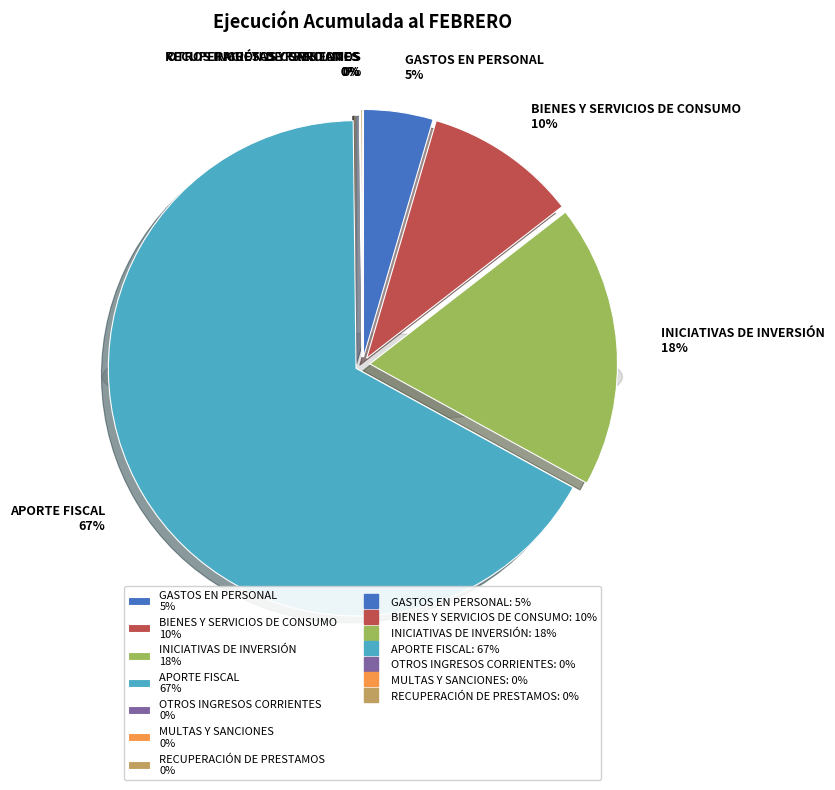

Is it true that OTROS INGRESOS CORRIENTES is 14% of the pie?

False